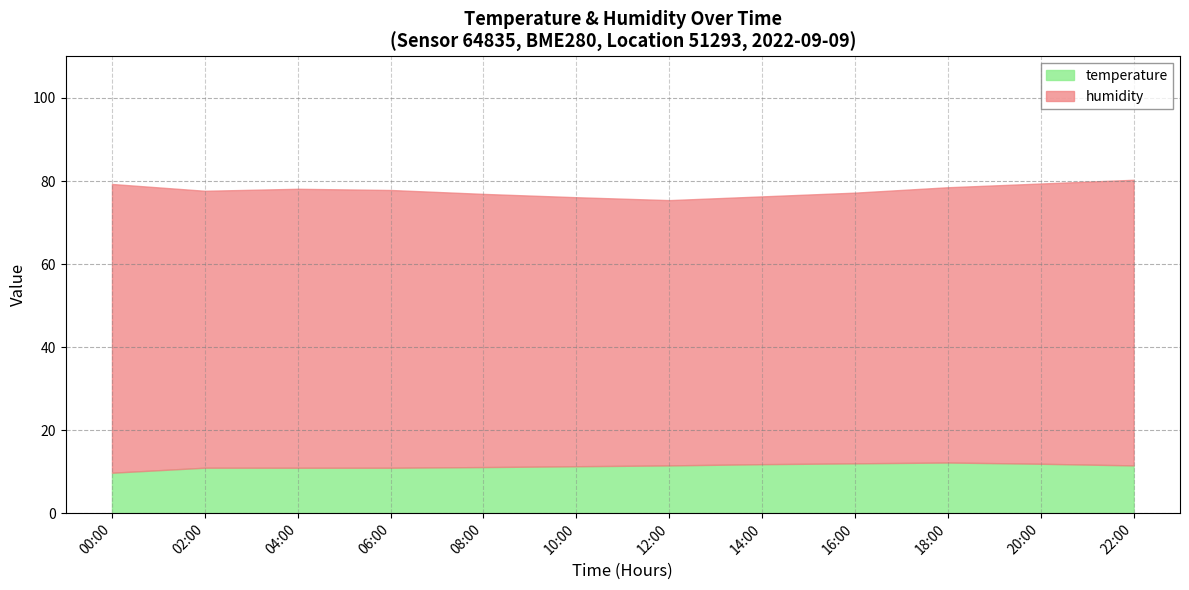

Which series changed the most between 08:00 and 14:00?

temperature